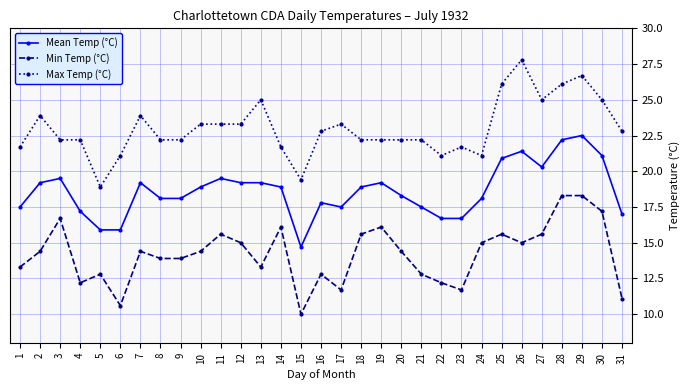

What are all the series names shown in the legend?

Mean Temp (°C), Min Temp (°C), Max Temp (°C)